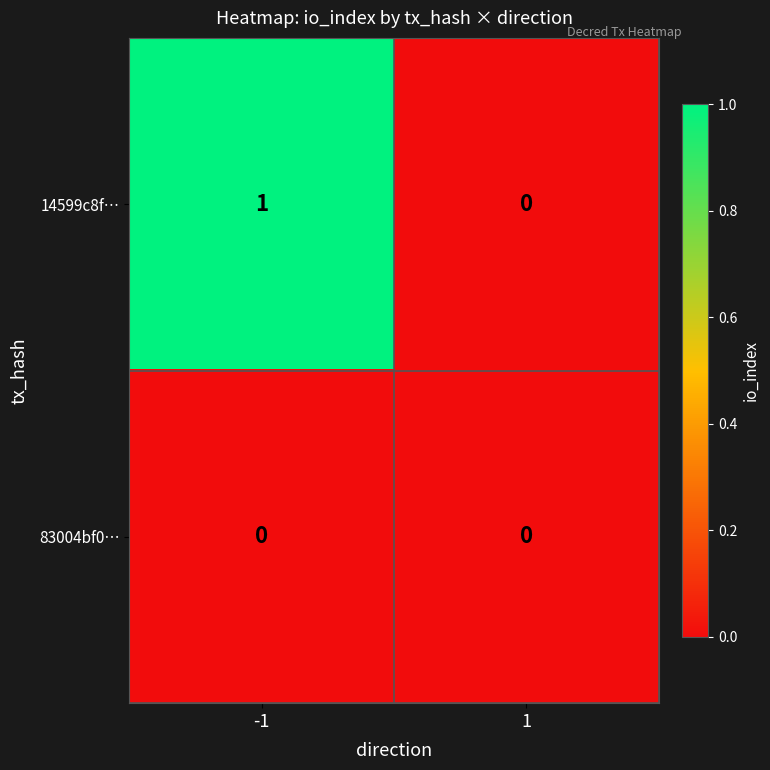

What is the spread (max minus min) of values at -1?

1